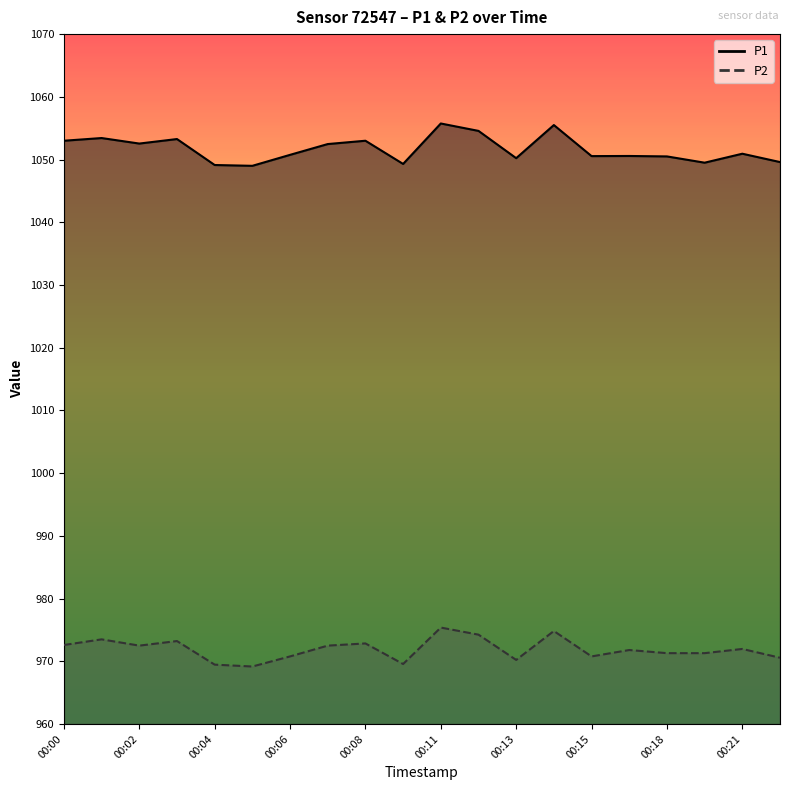

At which category does P2 reach its first local valley?

00:02